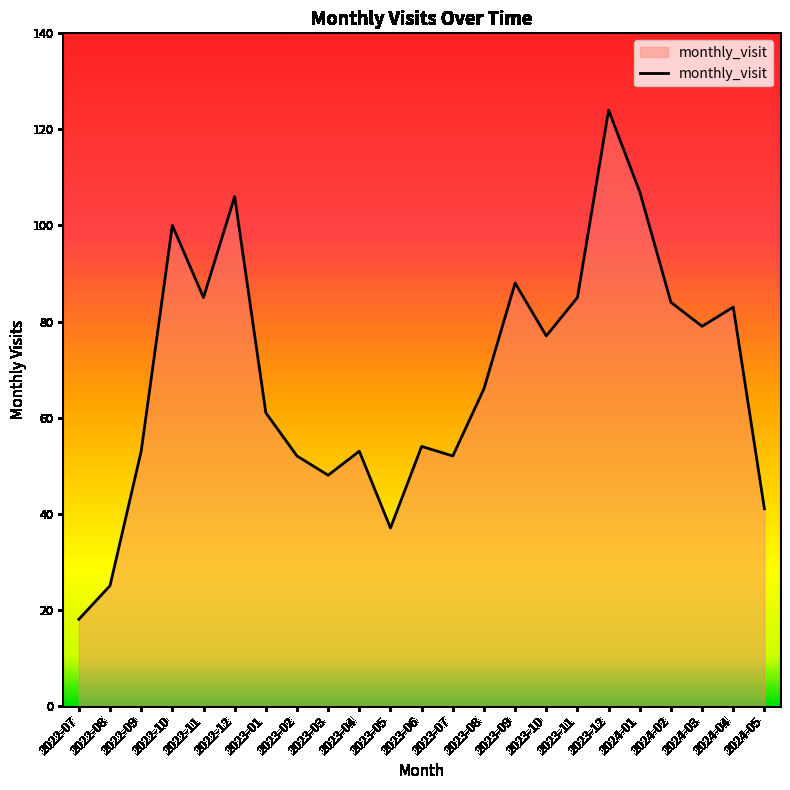

How many interior local valleys (lower than both neighbors) does the data have?

6